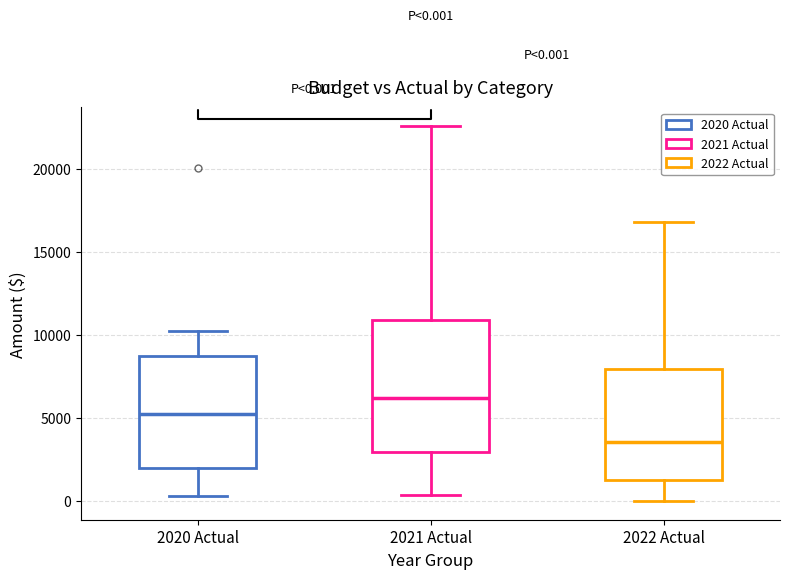

Comparing the boxes themselves (not the whiskers), which one is the tallest?

2021 Actual